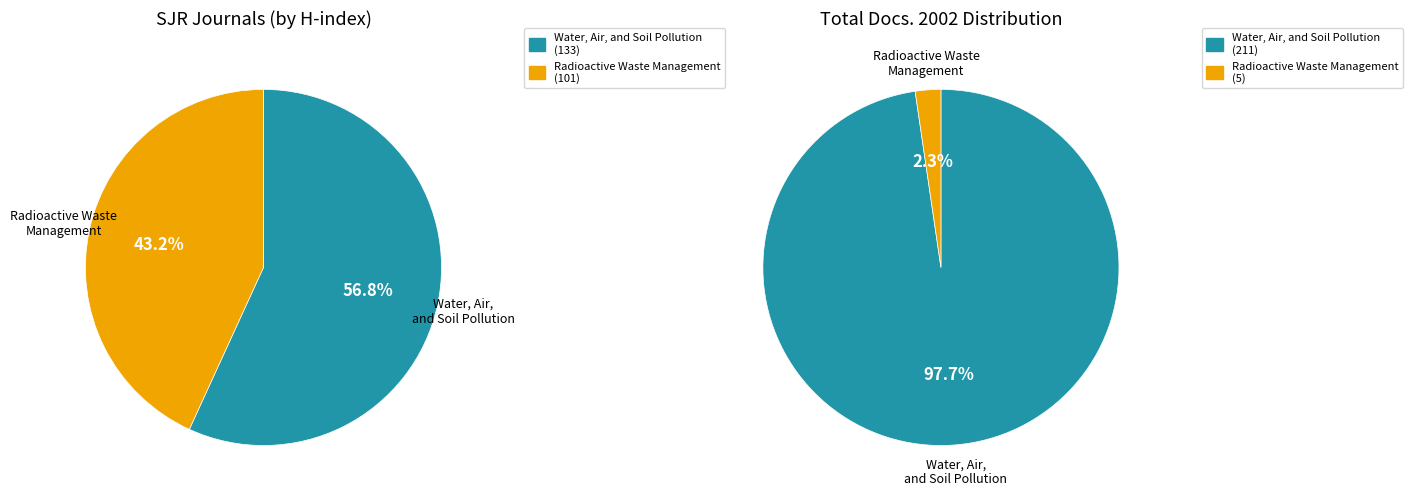

Combined, do Water, Air, and Soil Pollution and Radioactive Waste Management and Environmental Restoration account for over 50%?

Yes